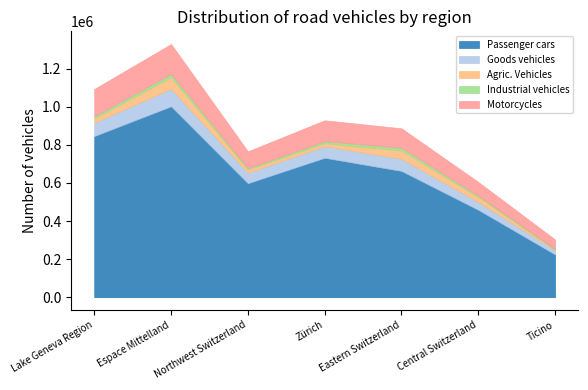

What is the difference between the maximum and minimum values in the Motorcycles series?

108275